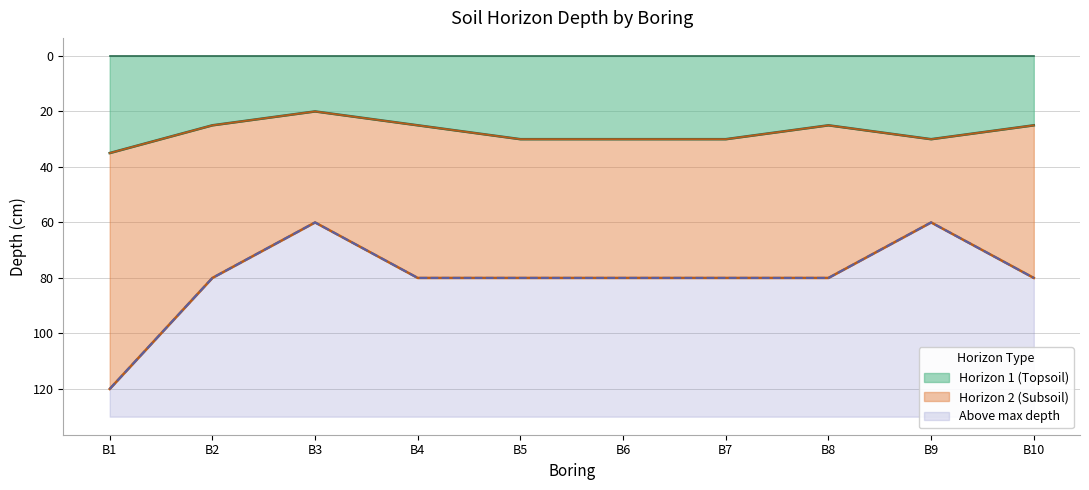

True or false: BTMDEPTH and TOPDEPTH cross at least once.

False